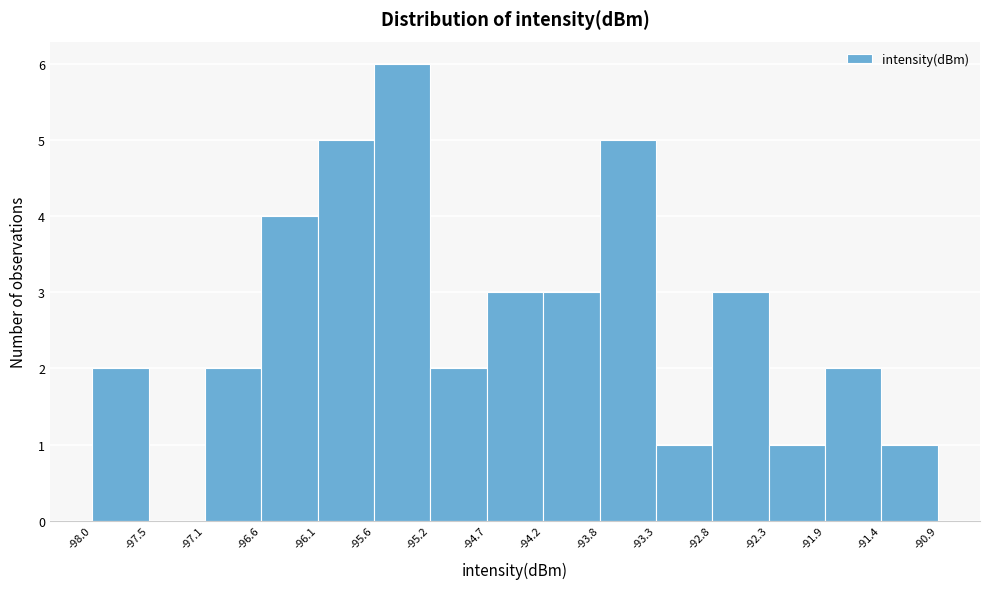

Reading left to right, transcribe this chart: for each bar, give the range it covers on the x-axis and its height. The values are not printed on the chart, so give them approximately, as read against the axis.

-98.0 to -97.5: 2
-97.5 to -97.1: 0
-97.1 to -96.6: 2
-96.6 to -96.1: 4
-96.1 to -95.6: 5
-95.6 to -95.2: 6
-95.2 to -94.7: 2
-94.7 to -94.2: 3
-94.2 to -93.8: 3
-93.8 to -93.3: 5
-93.3 to -92.8: 1
-92.8 to -92.3: 3
-92.3 to -91.9: 1
-91.9 to -91.4: 2
-91.4 to -90.9: 1